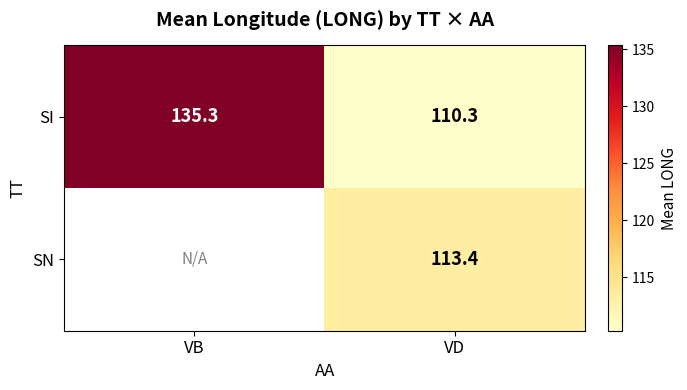

List the labels in order of SI value, smallest first.

VD, VB